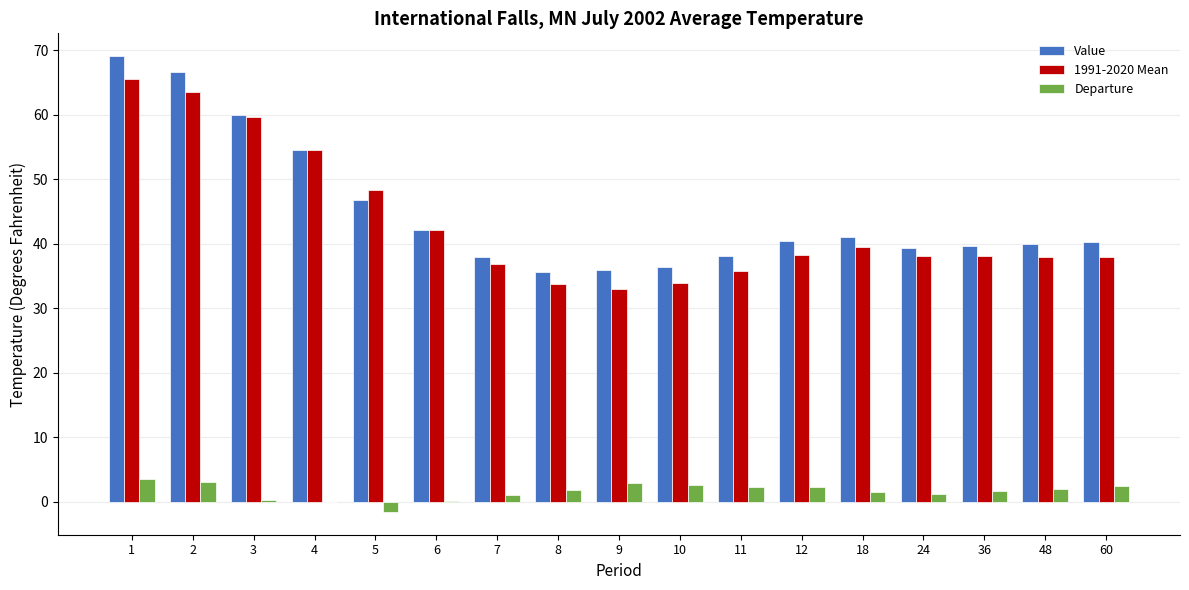

Is it true that Value equals 10.4 at 8?

False